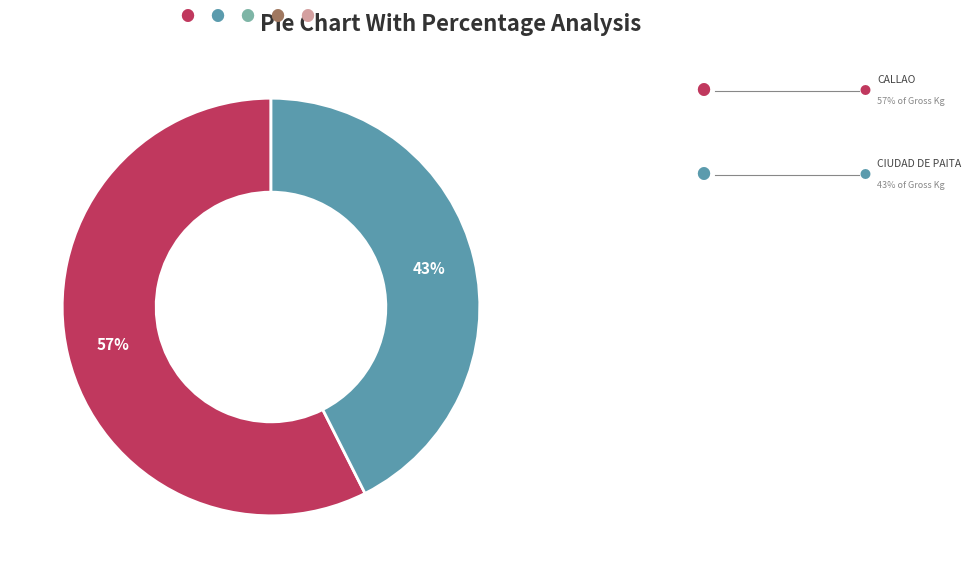

To the nearest percent, what is the average slice percentage?

50%